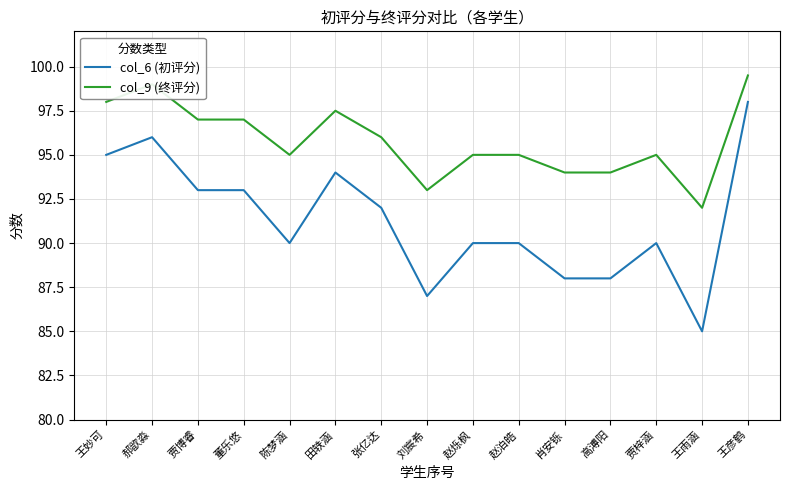

What value does the col_9 (终评分) series have at 贾博睿?

97.0